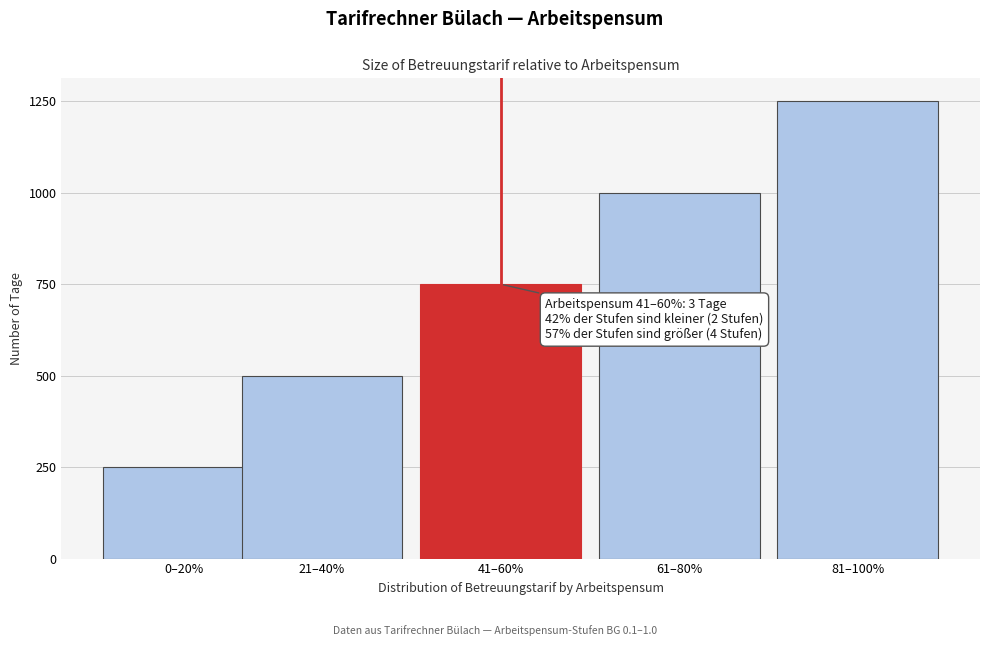

Reading right to left, extract all data points from this chart.

1250	1000	750	500	250